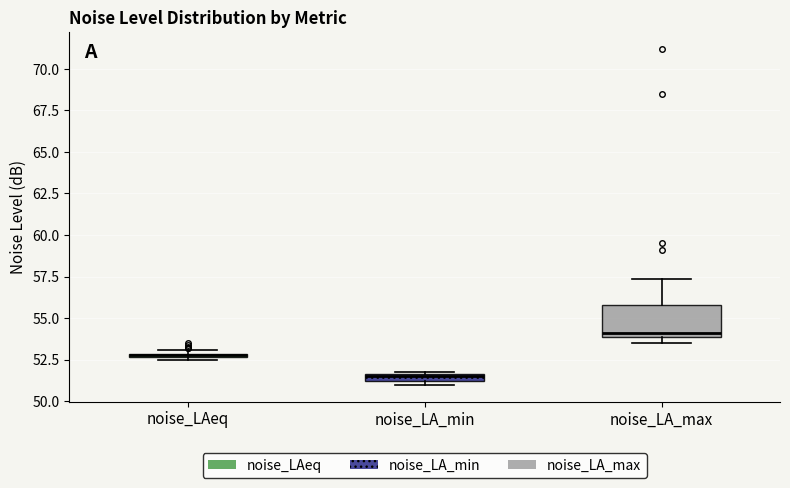

Where is the lower edge of the box for noise_LAeq on the y-axis? The values are not printed on the chart, so give them approximately, as read against the axis.

52.5